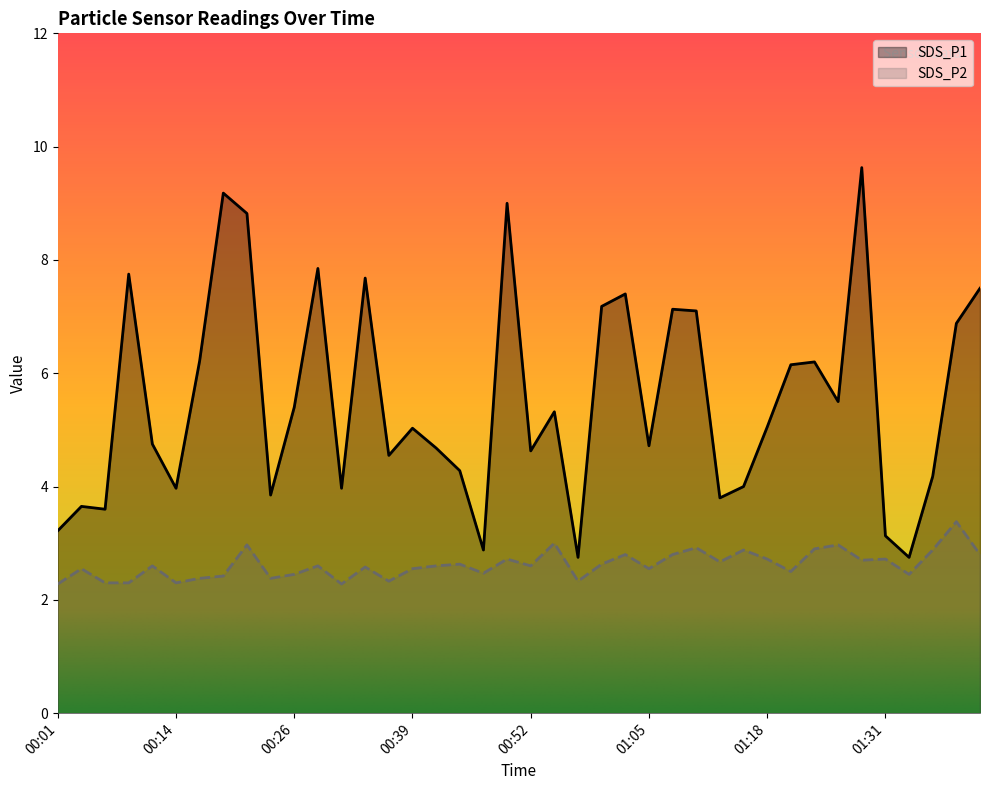

At which label does SDS_P1 first exceed 5?

00:09